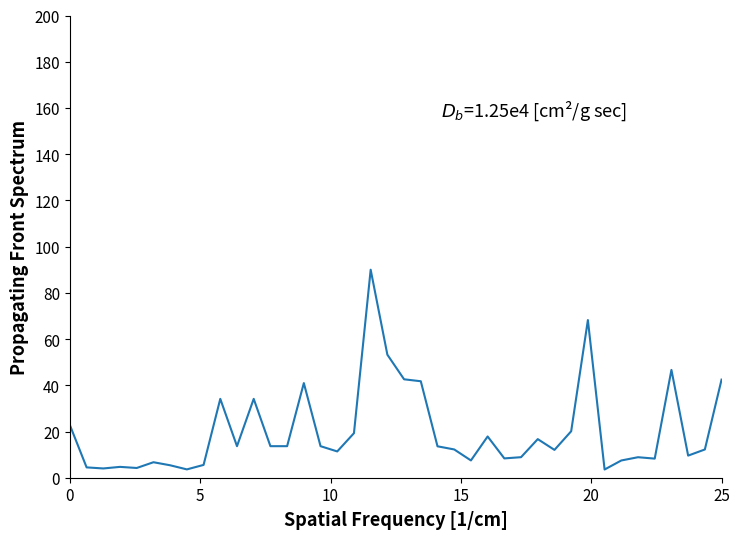

What is the difference between the maximum and minimum values?

86.4